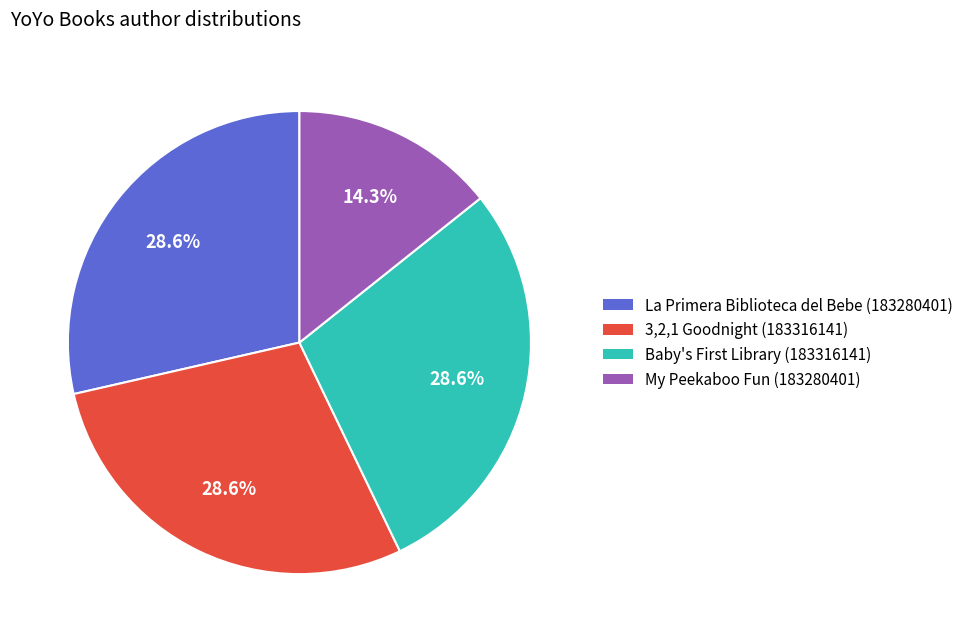

How many slices are in this pie chart?

4